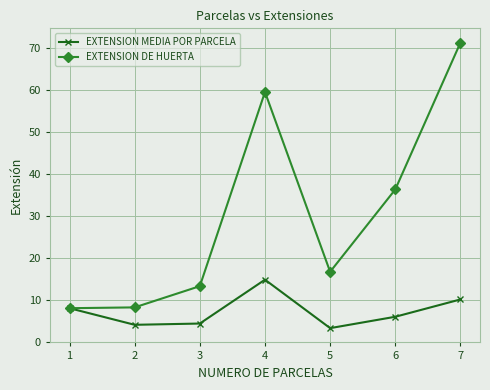

What is the total value across all series at 1?

16.2